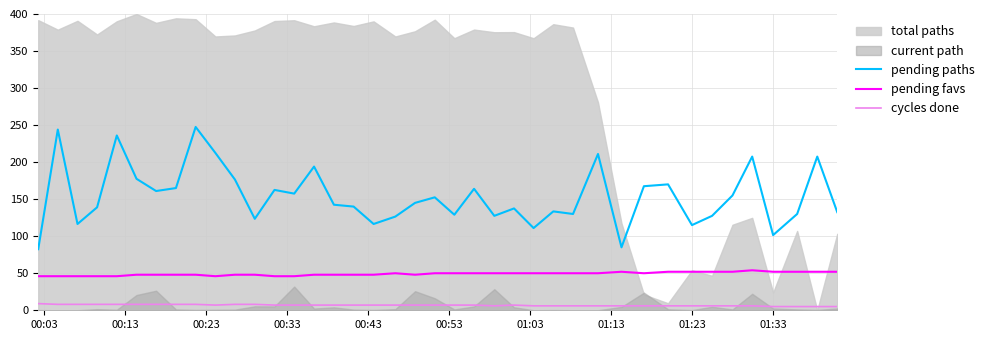

What is the minimum value shown in the chart?

5.0